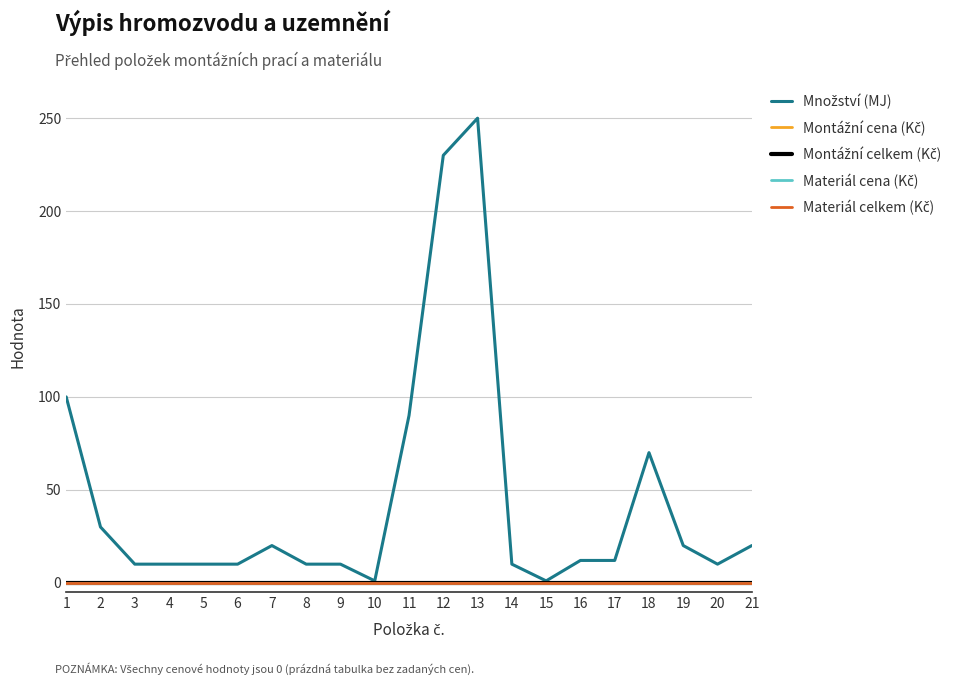

Rank the series by their maximum value, from highest to lowest.

Množství (MJ), Montážní cena (Kč), Montážní celkem (Kč), Materiál cena (Kč), Materiál celkem (Kč)